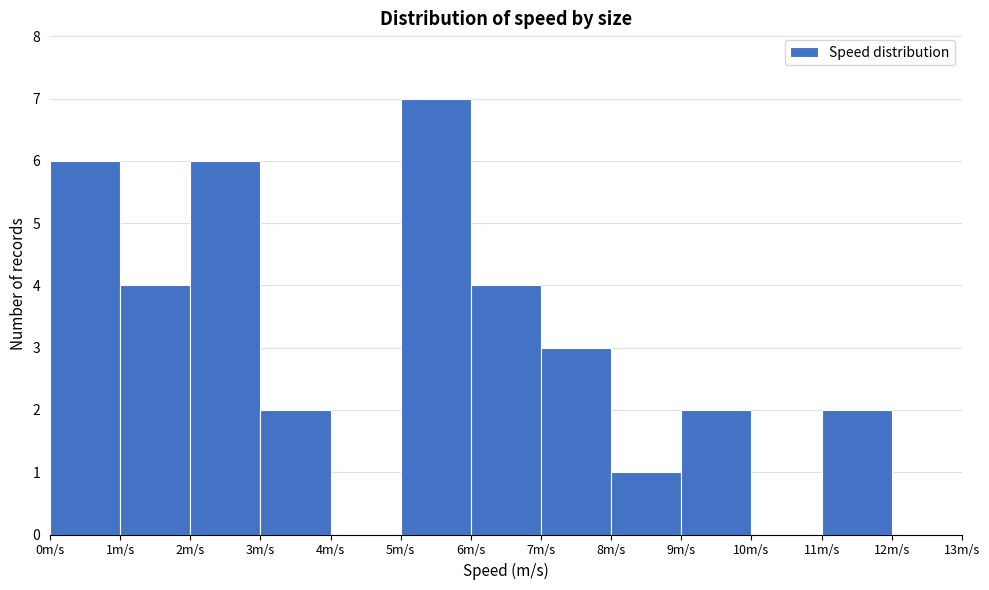

How tall is the bar that spans 3 to 4 on the x-axis? The values are not printed on the chart, so give them approximately, as read against the axis.

2